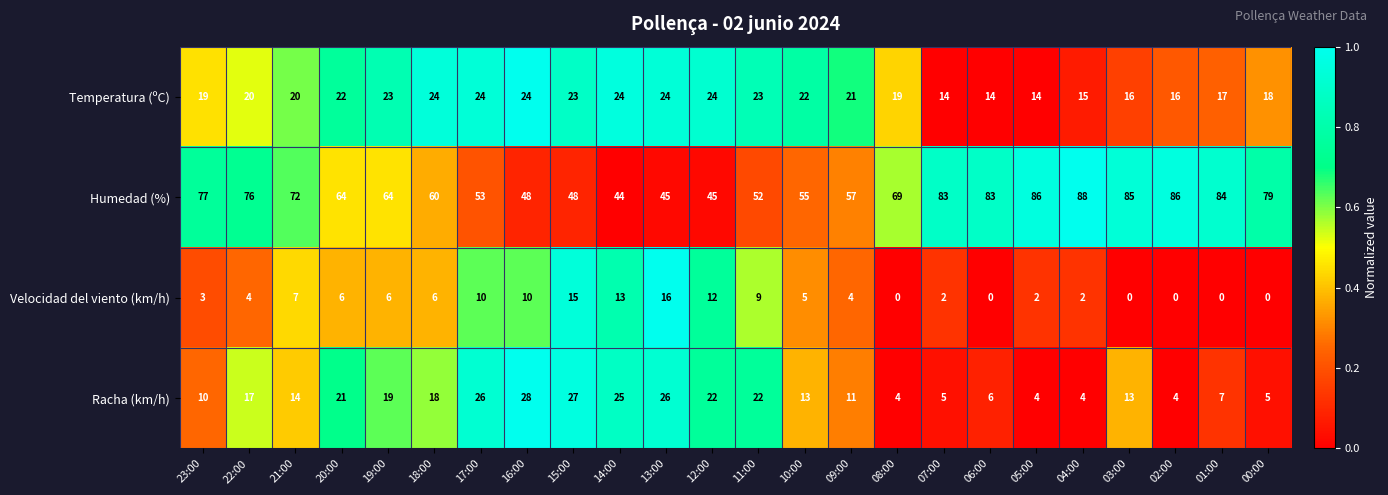

Rank the series by their maximum value, from highest to lowest.

Humedad (%), Racha (km/h), Temperatura (ºC), Velocidad del viento (km/h)